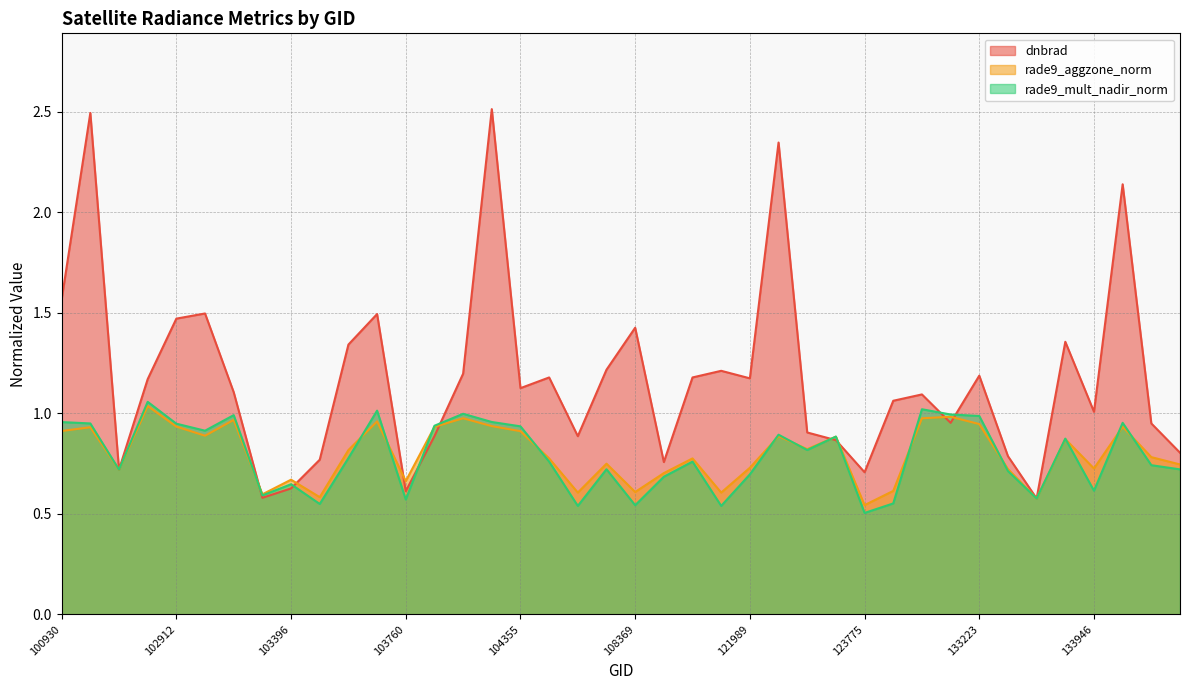

The value of dnbrad at 103760 is 0.3. True or false?

False